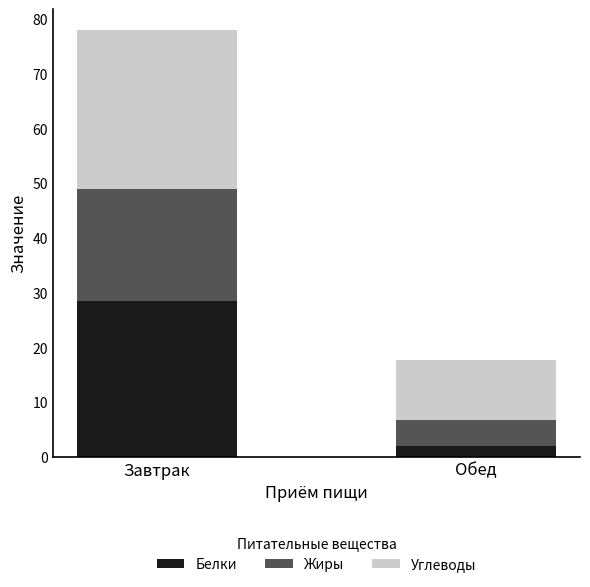

The Белки series shows 28.5 at Завтрак. True or false?

True